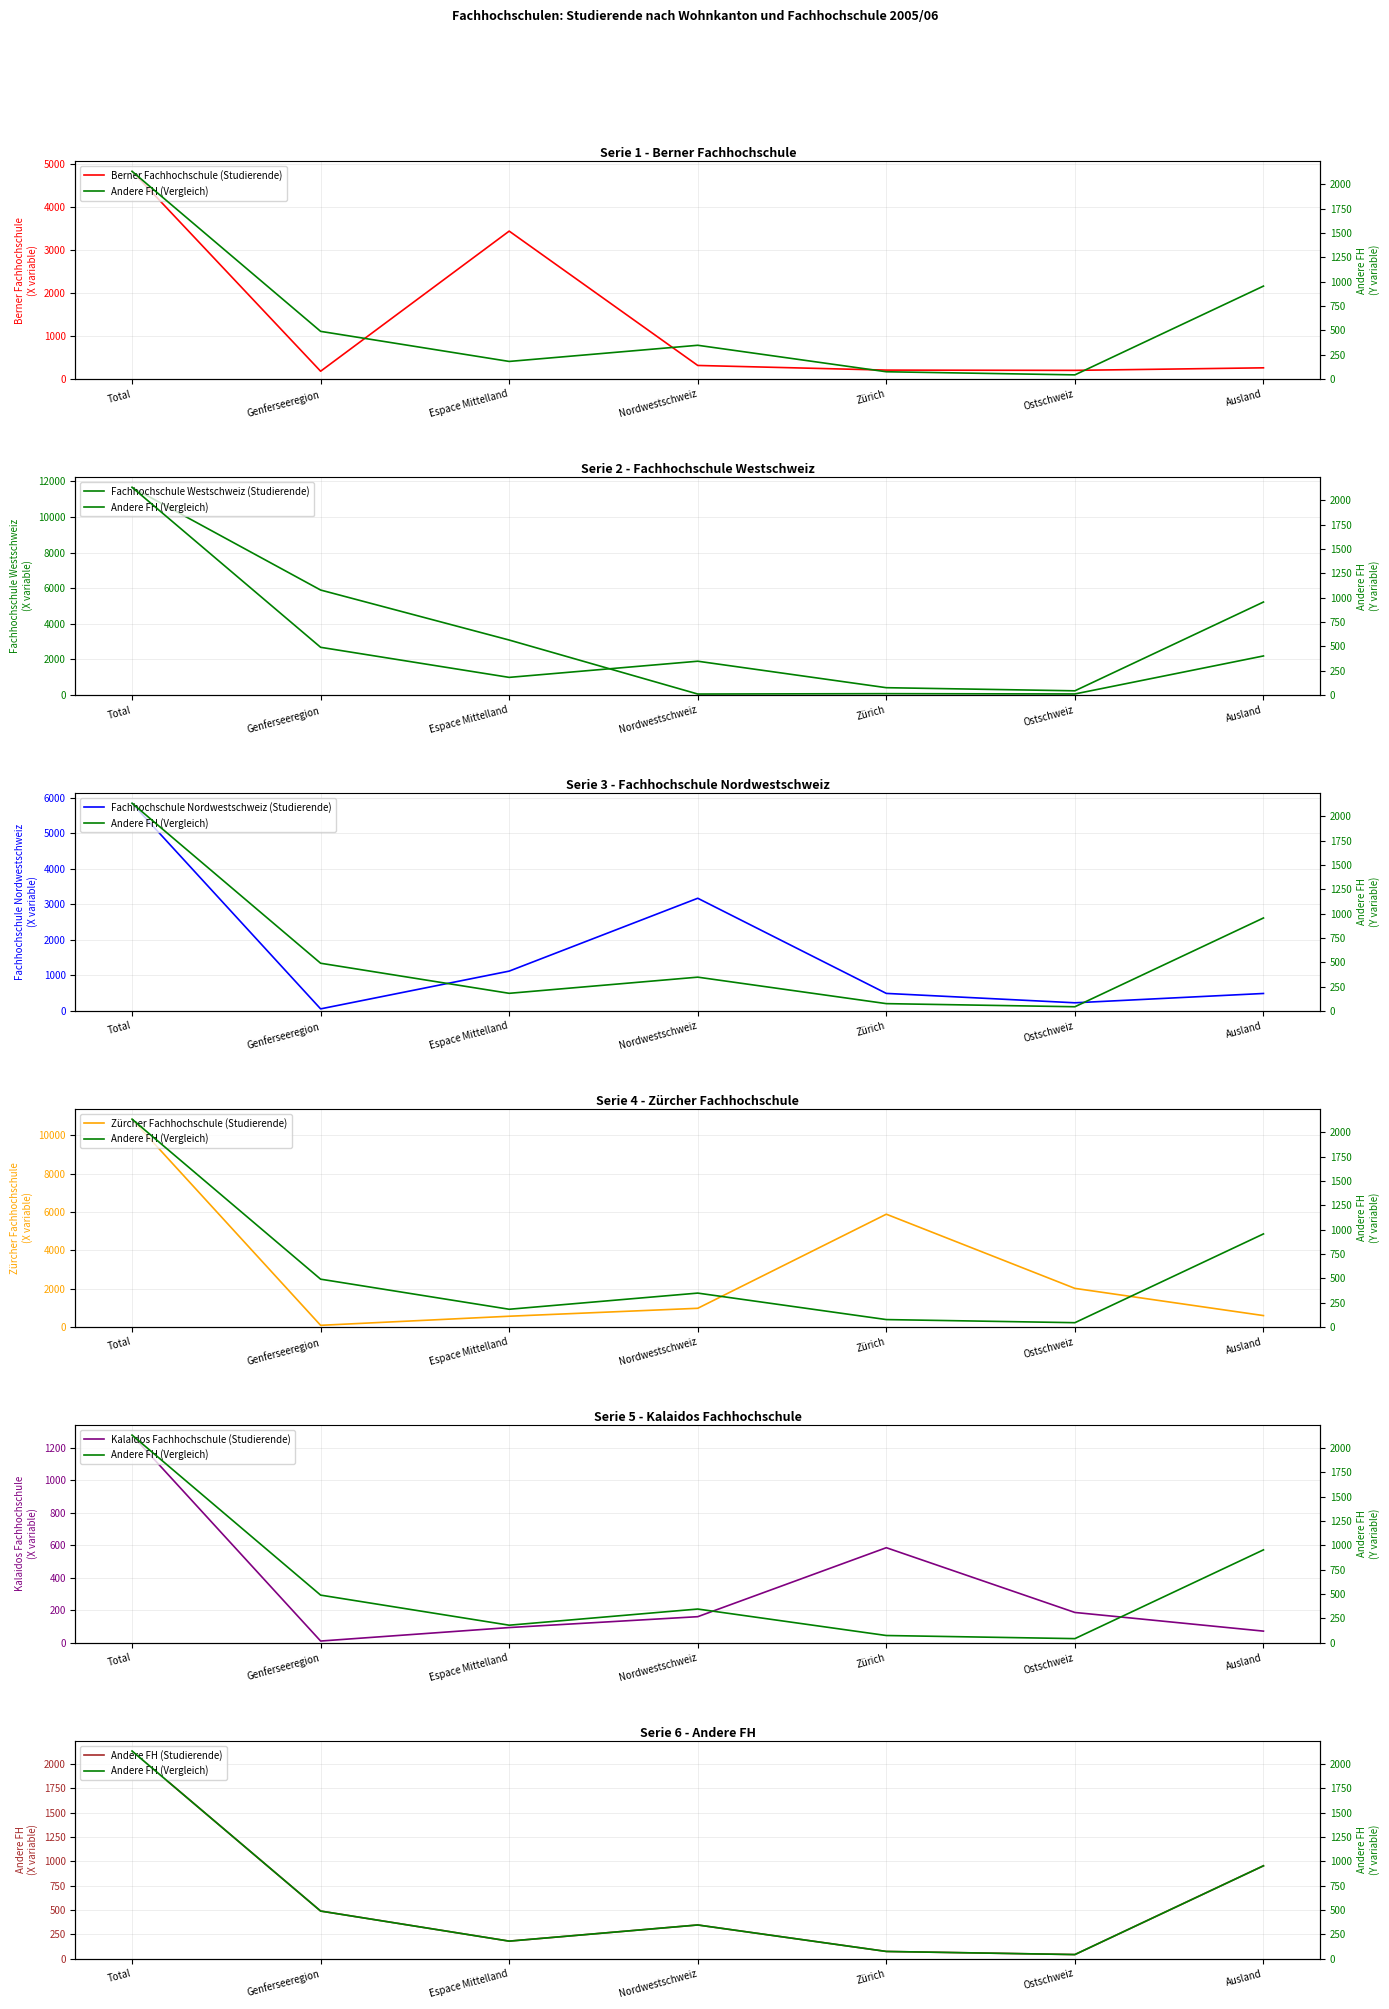

Rank the series by their maximum value, from highest to lowest.

Fachhochschule Westschweiz, Zürcher Fachhochschule, Fachhochschule Nordwestschweiz, Berner Fachhochschule, Andere FH, Kalaidos Fachhochschule